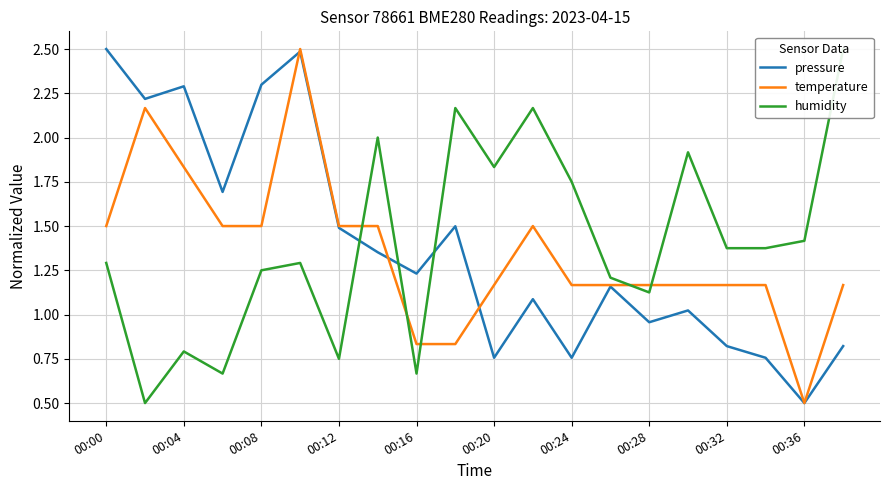

At which category does the chart reach its peak across all series?

00:00